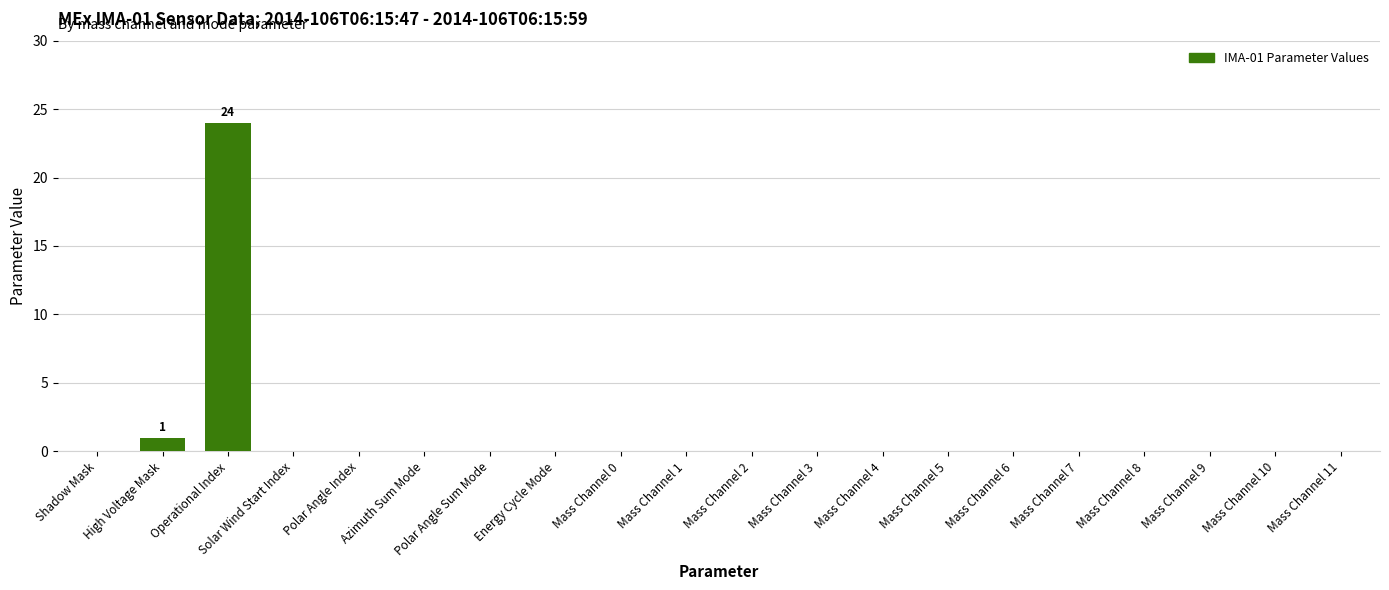

What is the sum of all values?

25